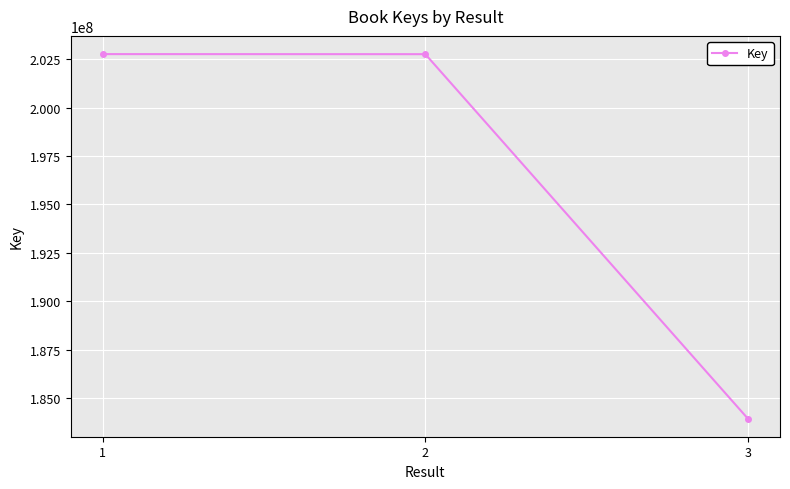

What is the difference between the values at 2 and 3?

18795098